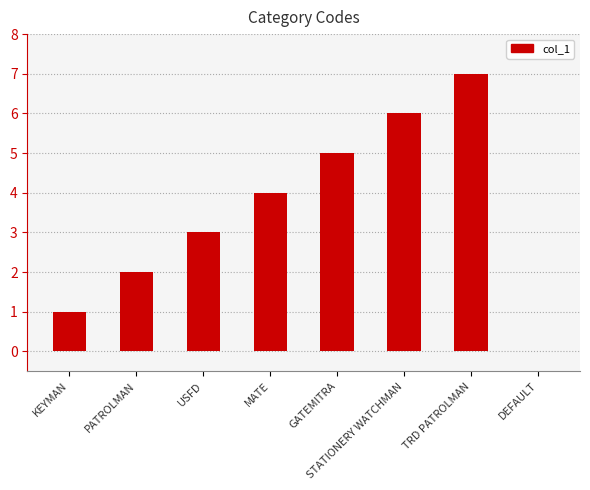

Approximately how many times larger is the value at MATE compared to USFD?

1.3